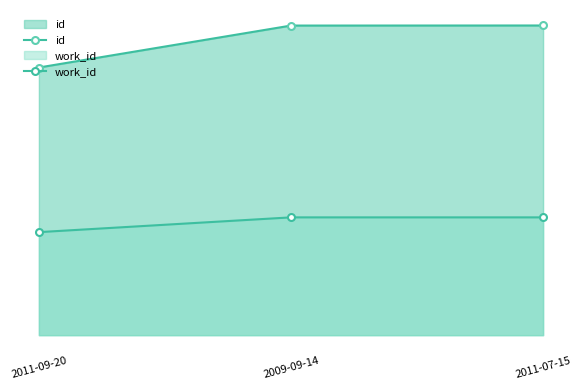

What is the greatest value displayed?

11974